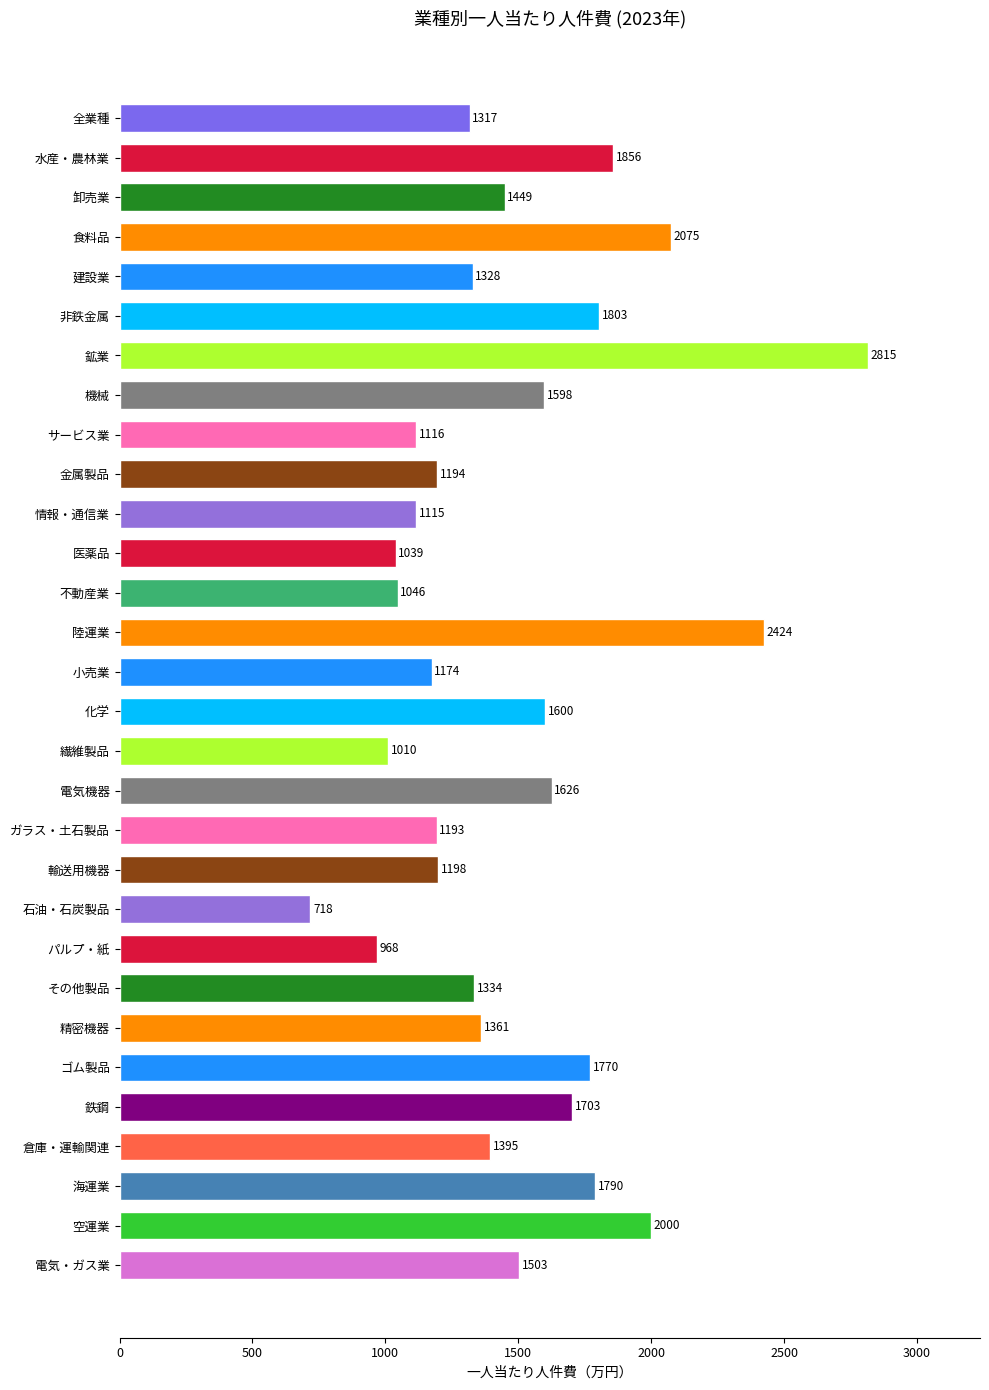

Reading top to bottom, extract all data points from this chart.

1317	1856	1449	2075	1328	1803	2815	1598	1116	1194	1115	1039	1046	2424	1174	1600	1010	1626	1193	1198	718	968	1334	1361	1770	1703	1395	1790	2000	1503